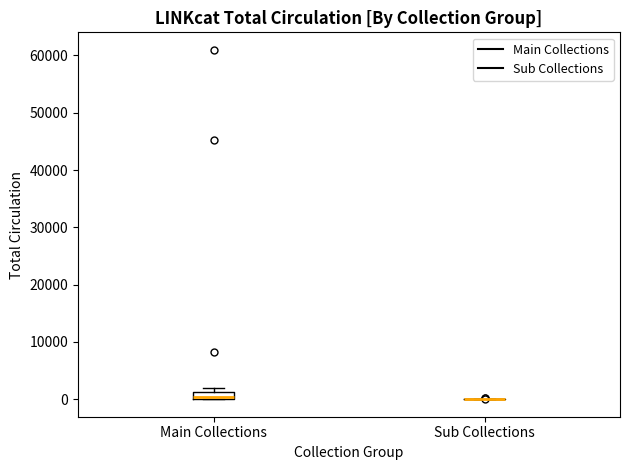

Which box is the tallest, from its lower edge to its upper edge?

Main Collections